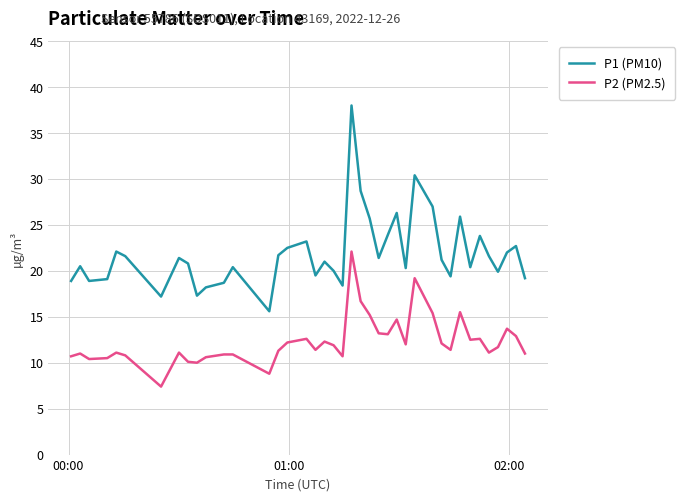

True or false: P2 (PM2.5) and P1 (PM10) cross at least once.

False